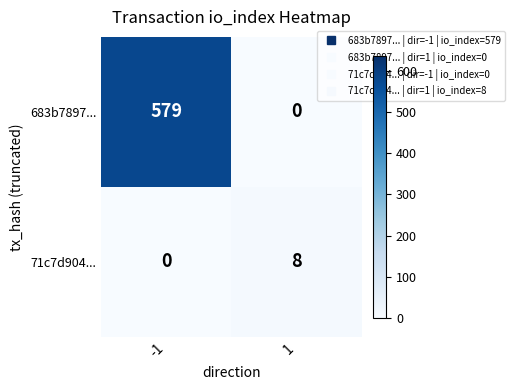

What is the average value of the 683b7897... series?

290